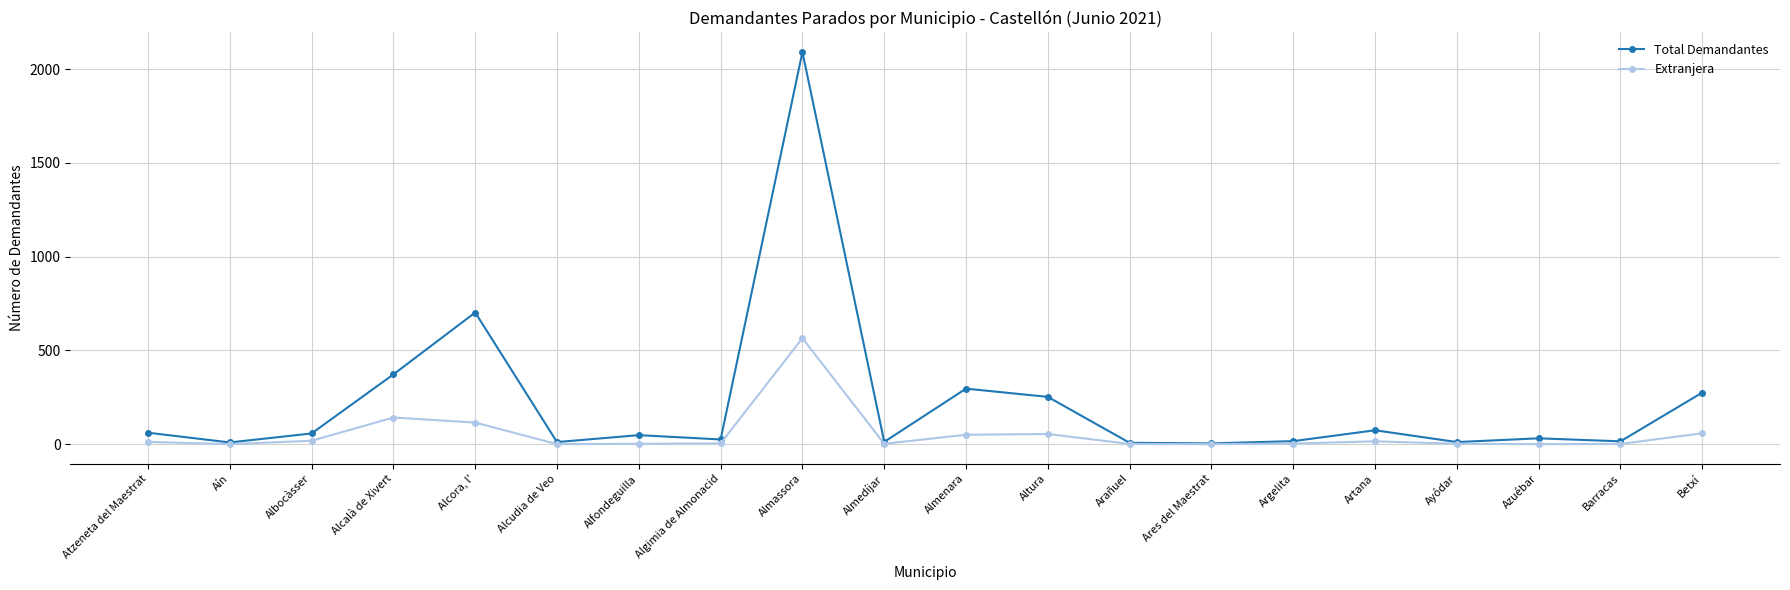

What is the sum of the Extranjera values at Artana and Alcalà de Xivert?

157